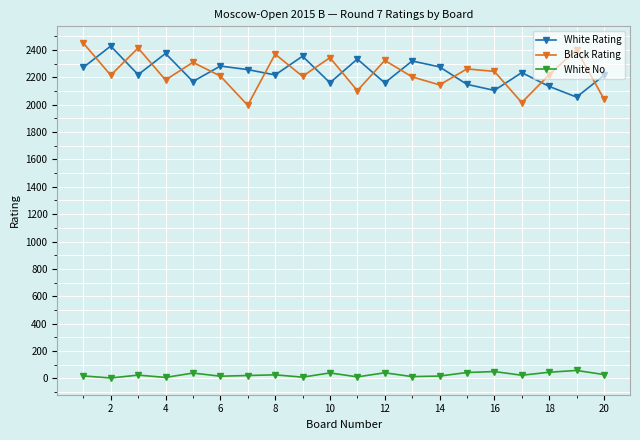

What is the maximum value for Black Rating?

2451